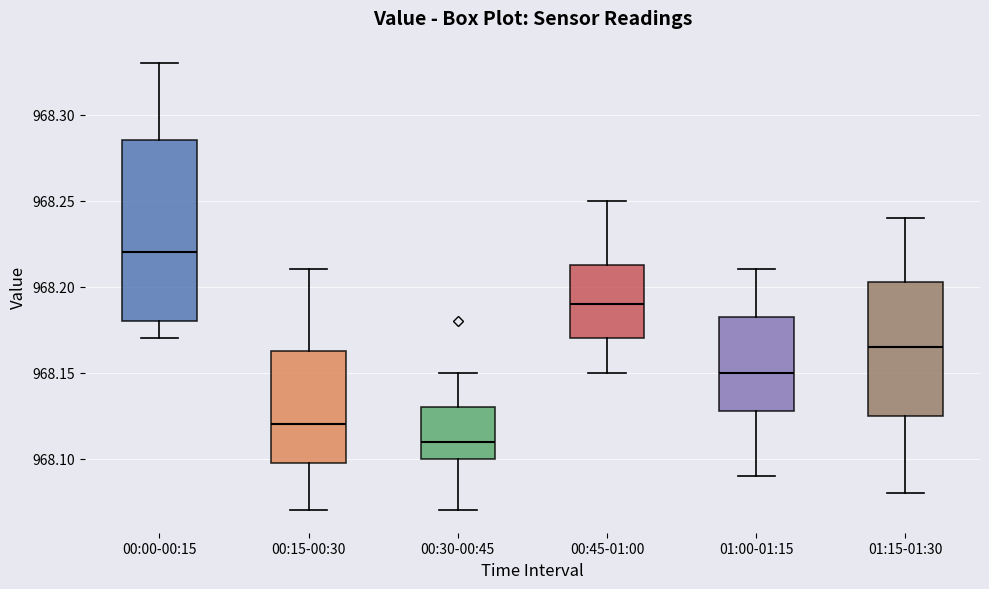

Where is the upper edge of the box for 00:45-01:00 on the y-axis? The values are not printed on the chart, so give them approximately, as read against the axis.

968.215